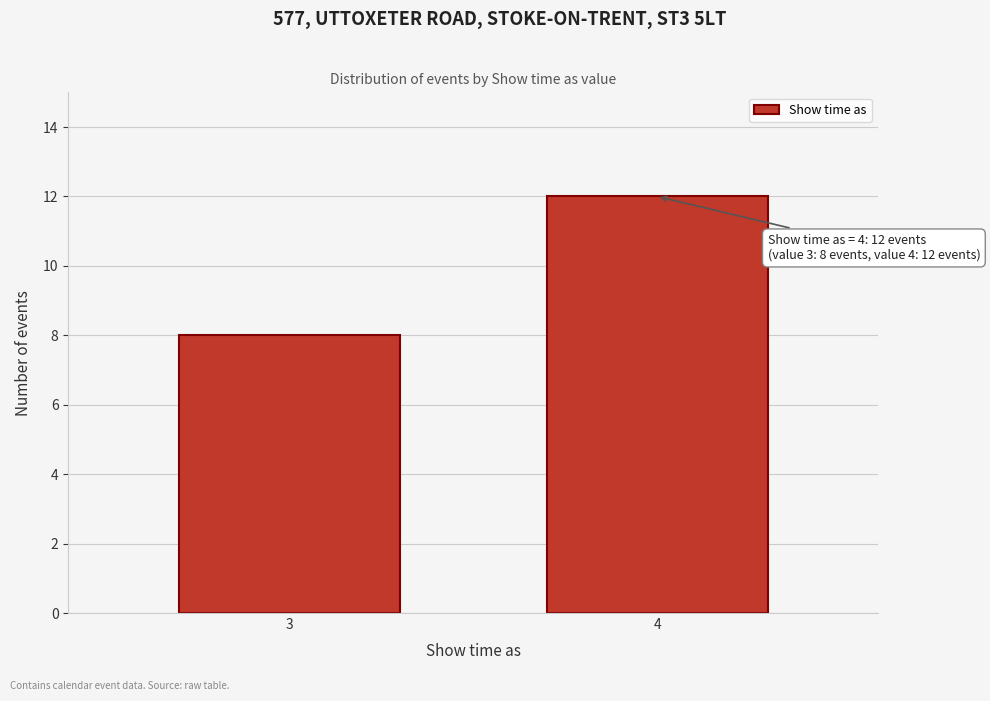

Reading left to right, extract all data points from this chart.

8	12